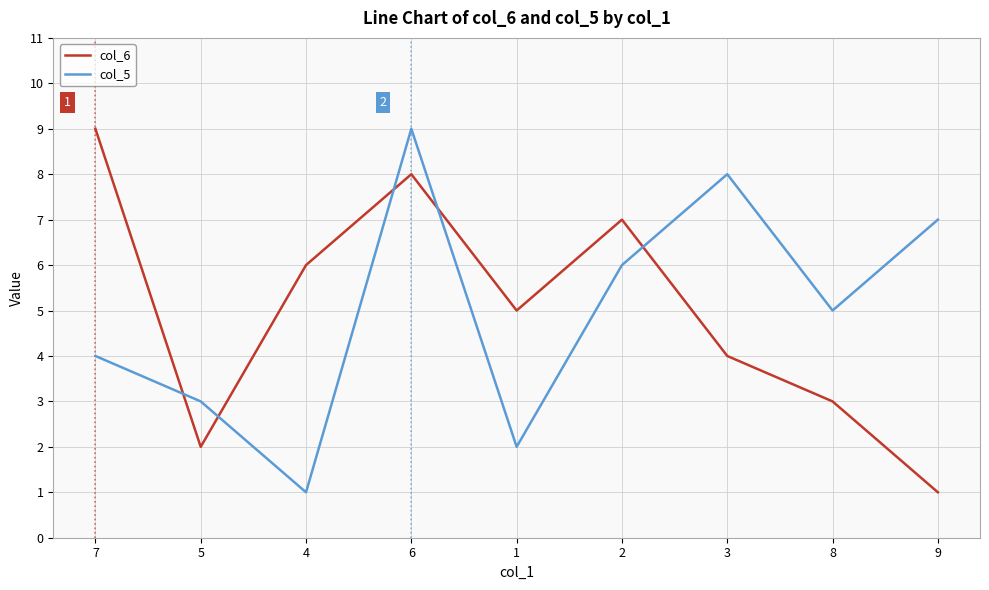

What is the minimum value for col_5?

1